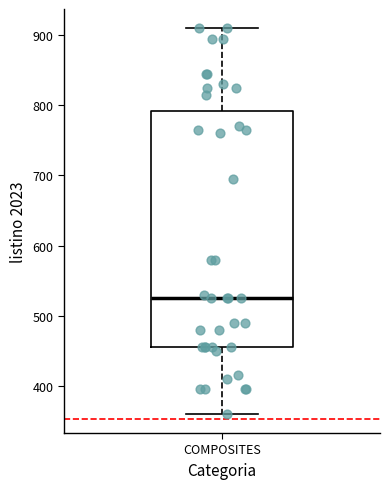

Where does the upper whisker of the box for COMPOSITES end on the y-axis? The values are not printed on the chart, so give them approximately, as read against the axis.

910